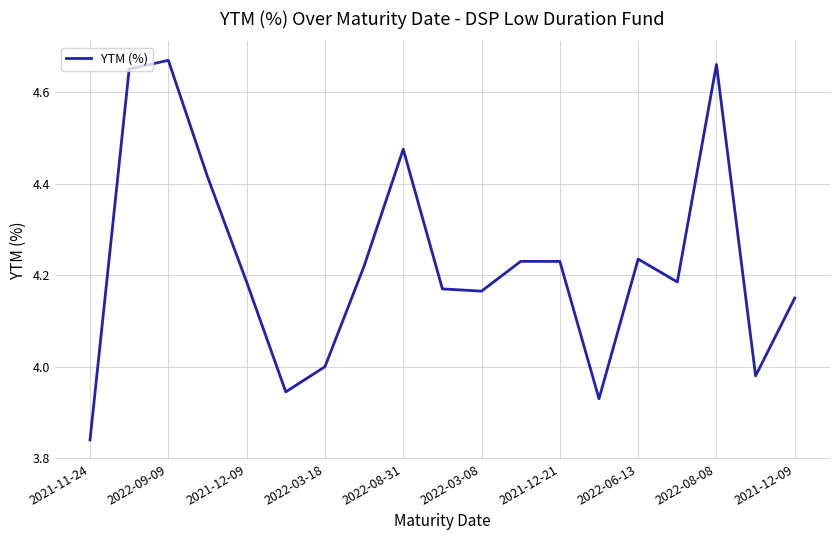

What is the difference between the maximum and minimum values?

0.8